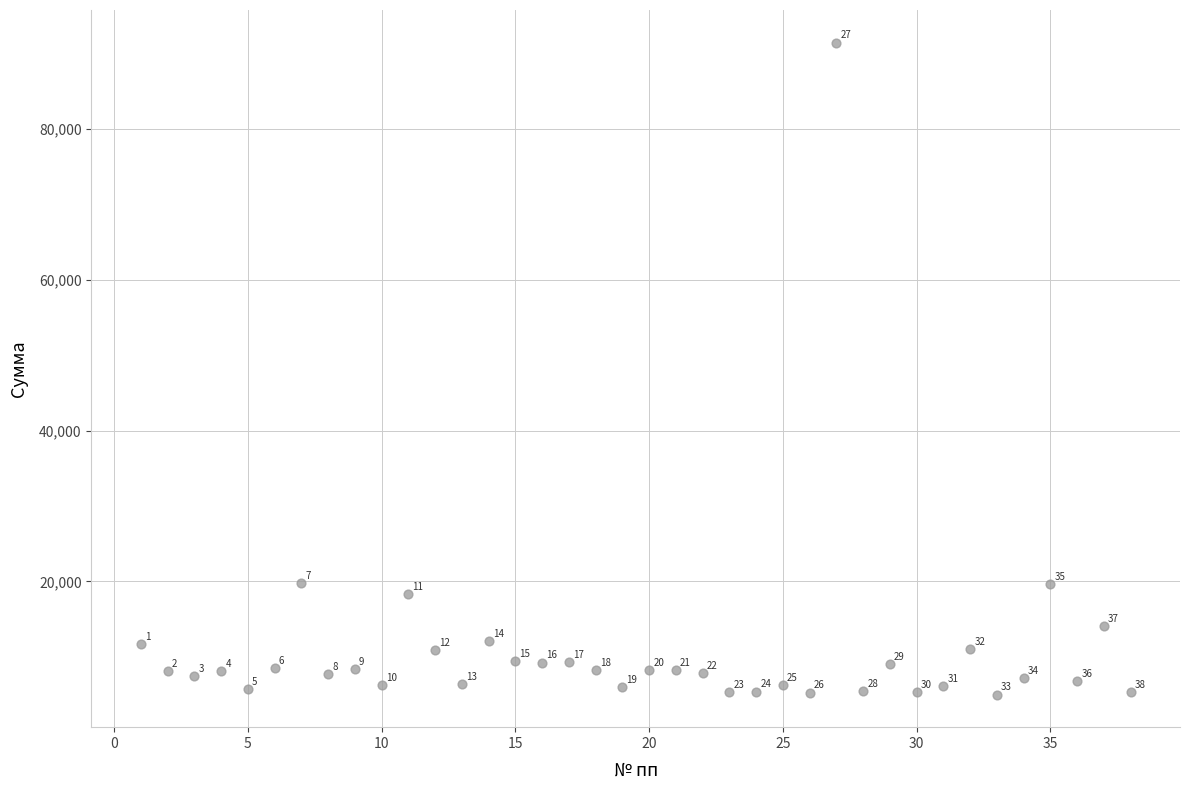

What Y value in the scatter plot is closest to 48208?

19777.9